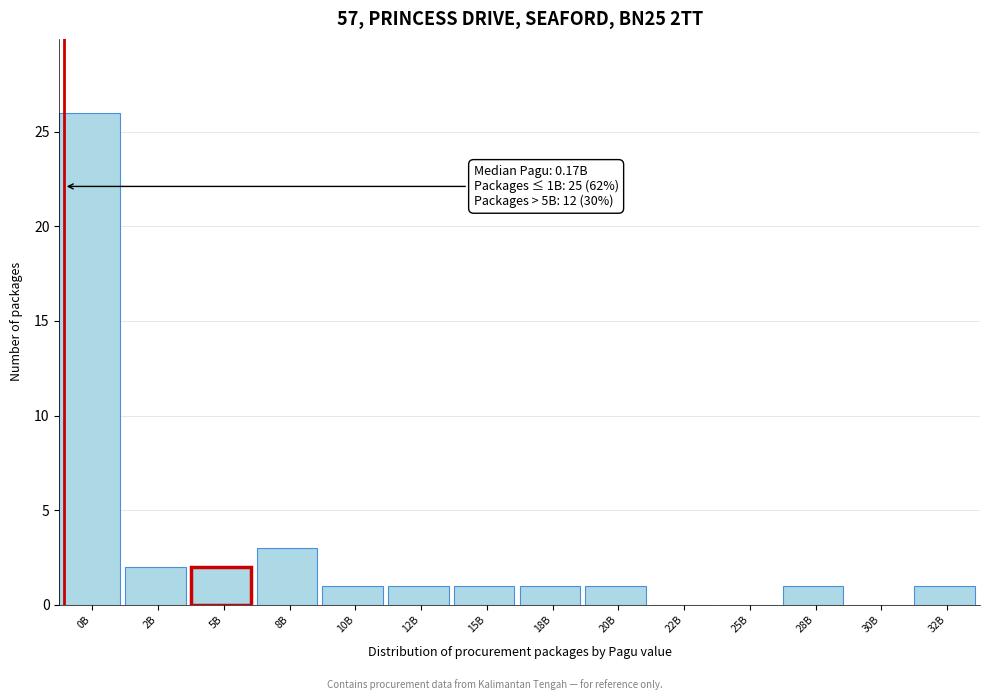

Reading left to right, extract all data points from this chart.

0B=26	2B=2	5B=2	8B=3	10B=1	12B=1	15B=1	18B=1	20B=1	22B=0	25B=0	28B=1	30B=0	32B=1